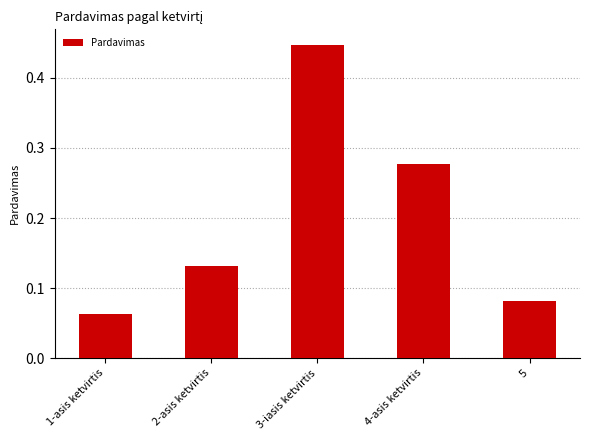

List the labels in order of value, smallest first.

1-asis ketvirtis, 5, 2-asis ketvirtis, 4-asis ketvirtis, 3-iasis ketvirtis